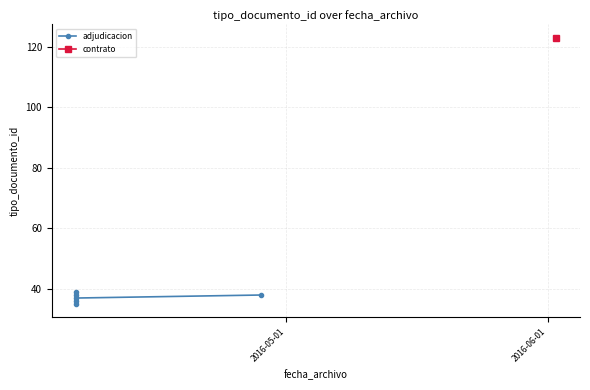

Does the chart display data point markers on the line(s)?

Yes